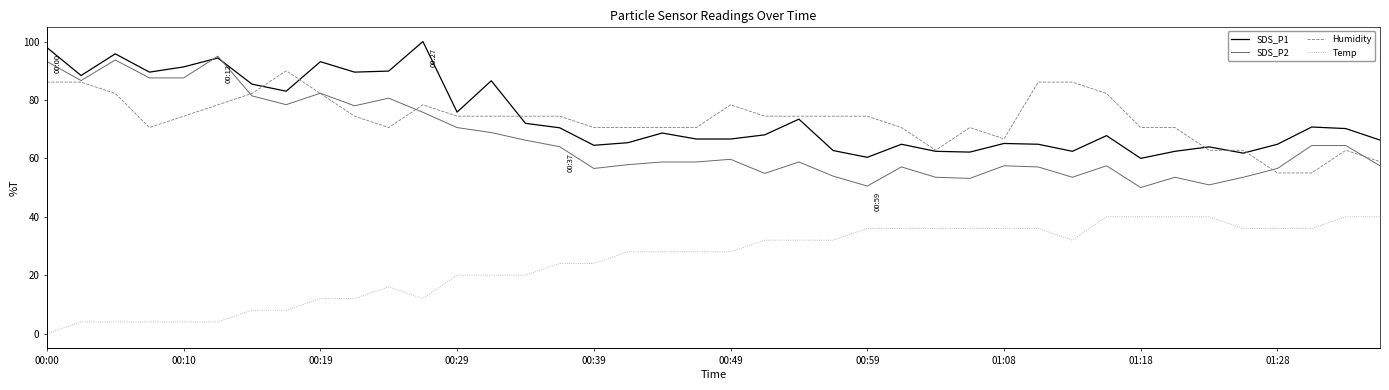

Which series has the widest spread of values?

SDS_P2